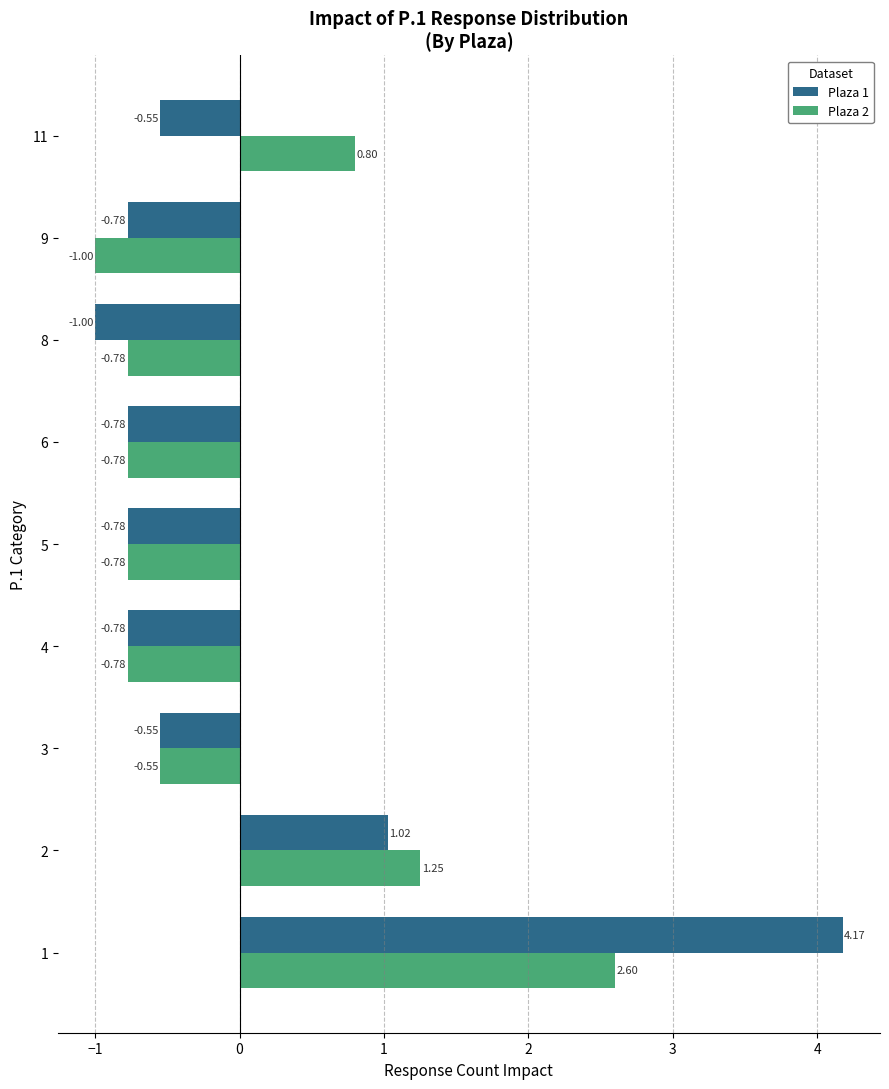

Rank the series at 9 from lowest to highest value.

Plaza 2, Plaza 1